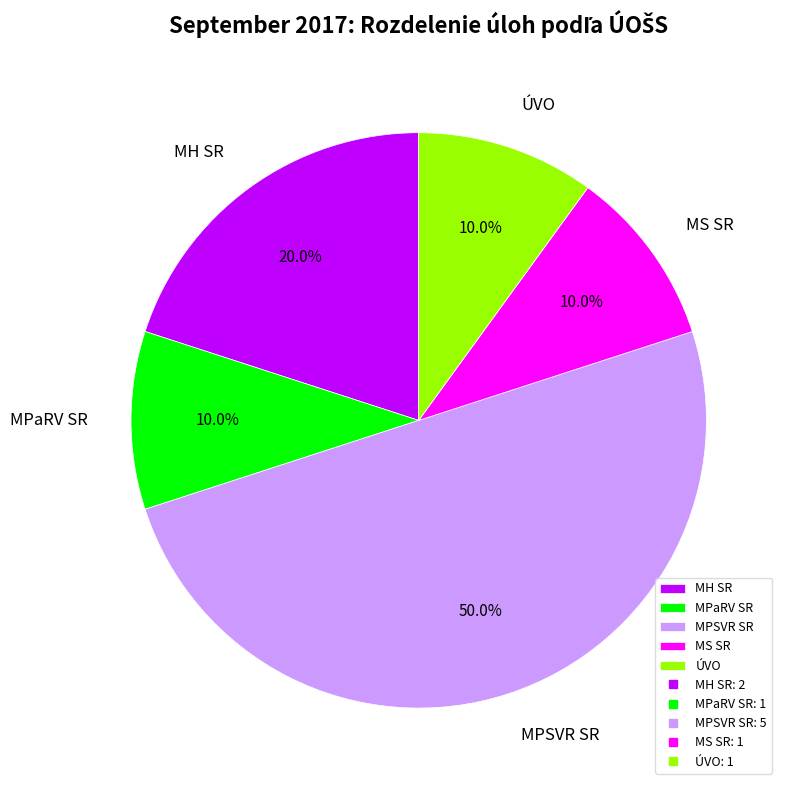

Is MS SR the majority of the pie?

No